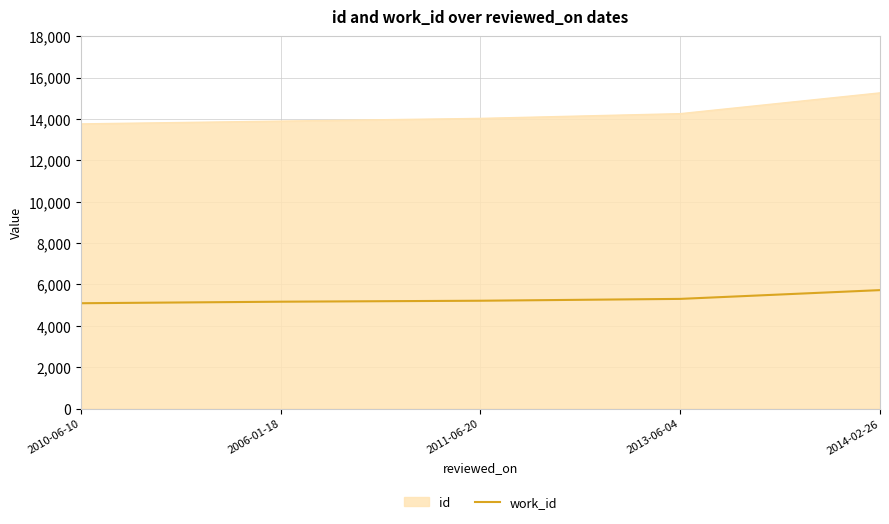

The value of id at 2010-06-10 is 8659. True or false?

False